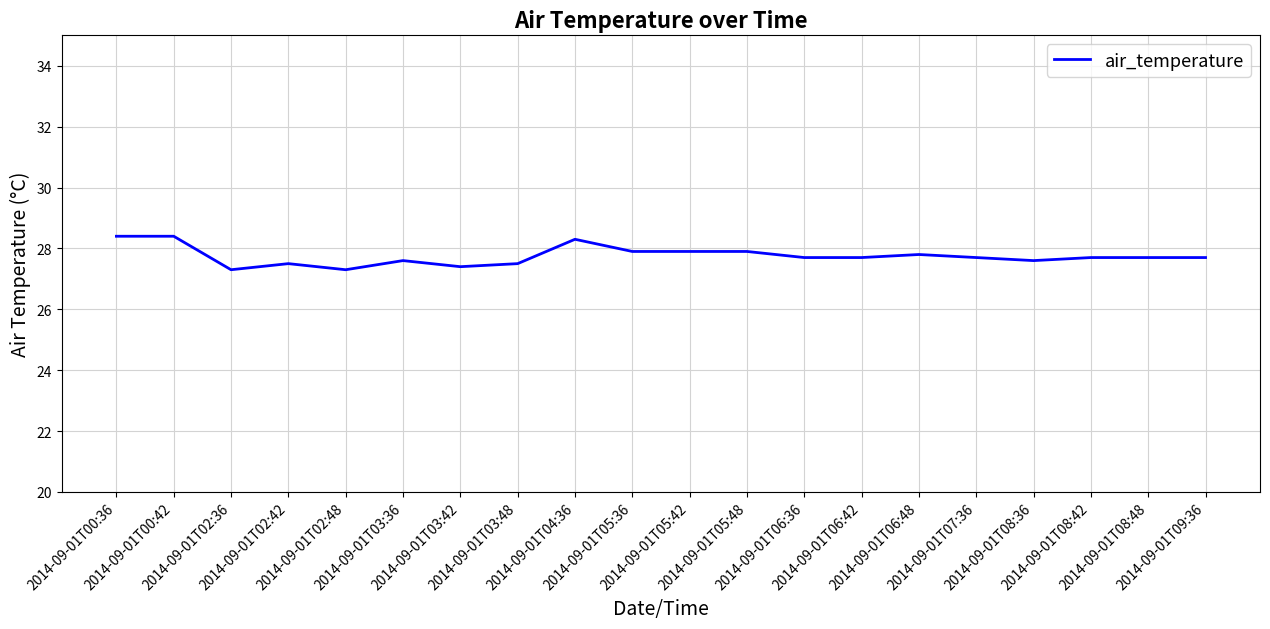

What is the difference between the maximum and minimum values?

1.1